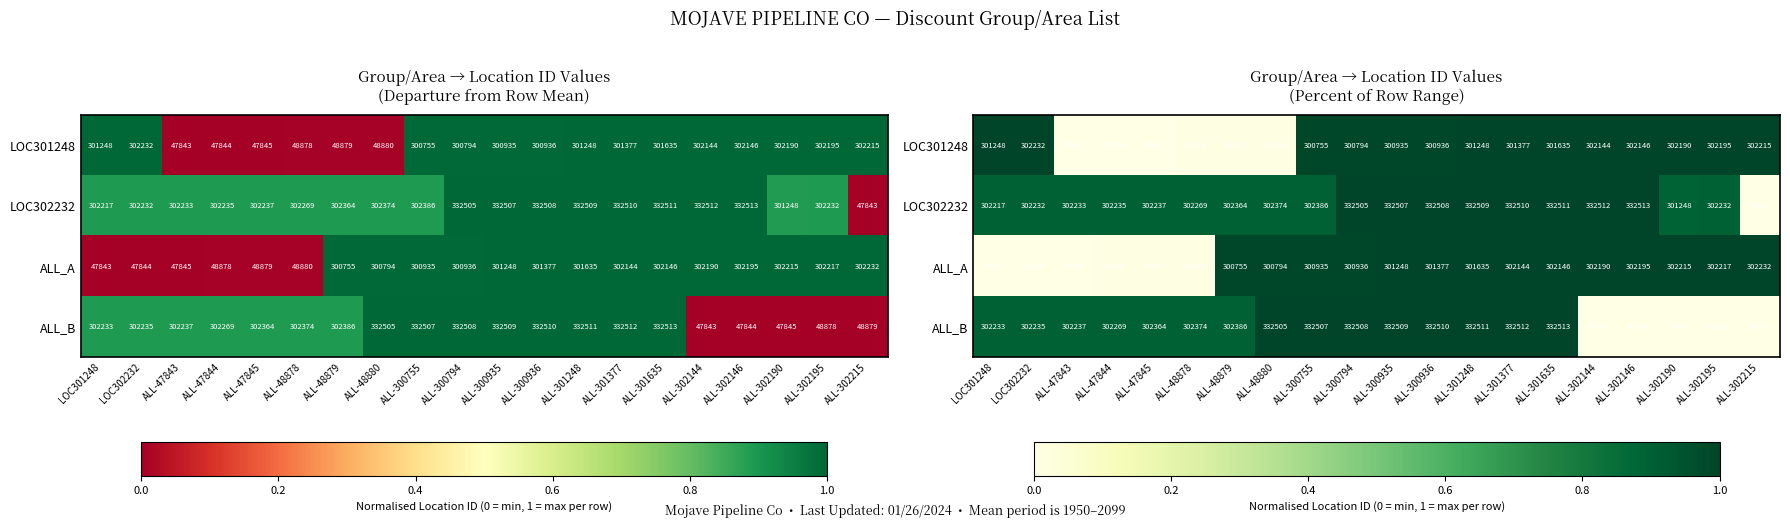

Between LOC302232 and ALL-302215, which is larger?

LOC302232